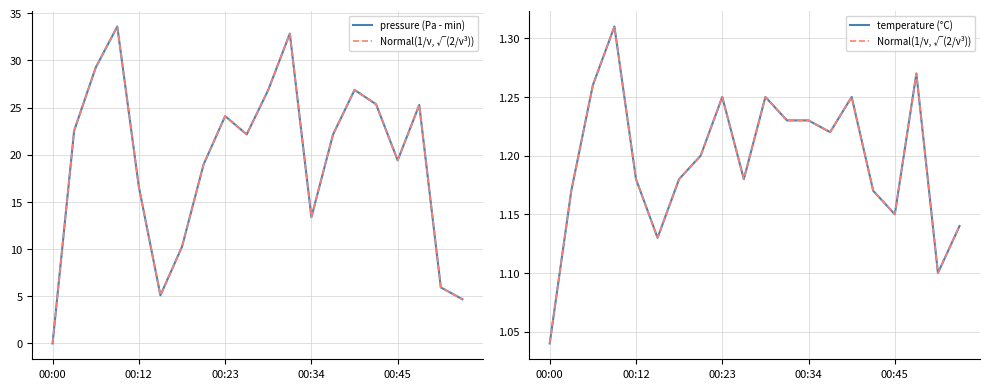

True or false: pressure (Pa - min) and Normal(1/ν, √(2/ν³)) cross at least once.

True